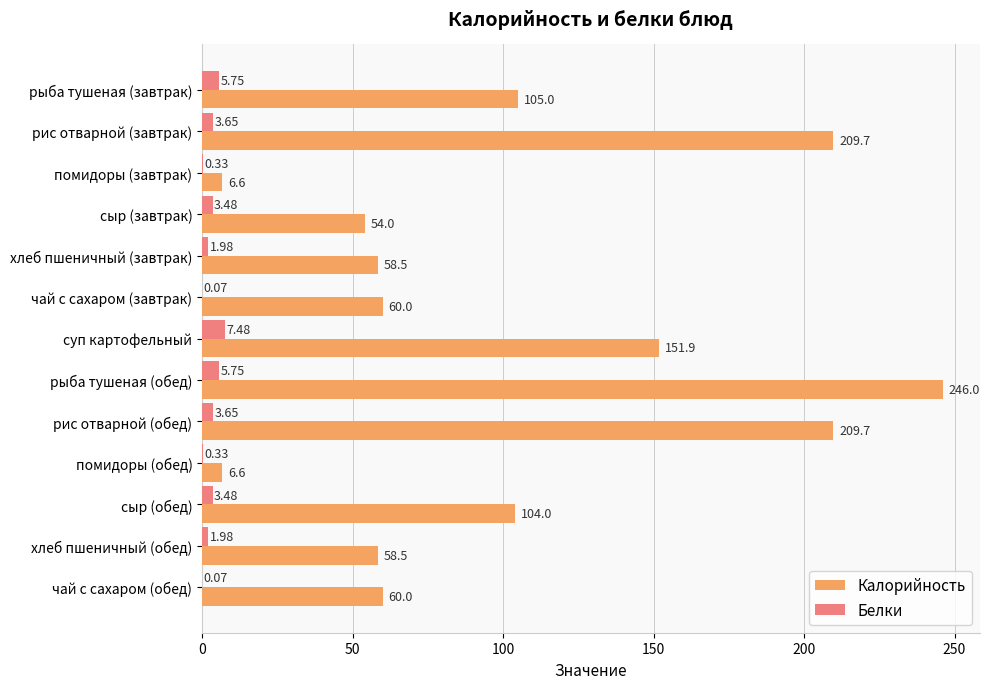

Where is Калорийность nearest to the value 126?

рыба тушеная (завтрак)